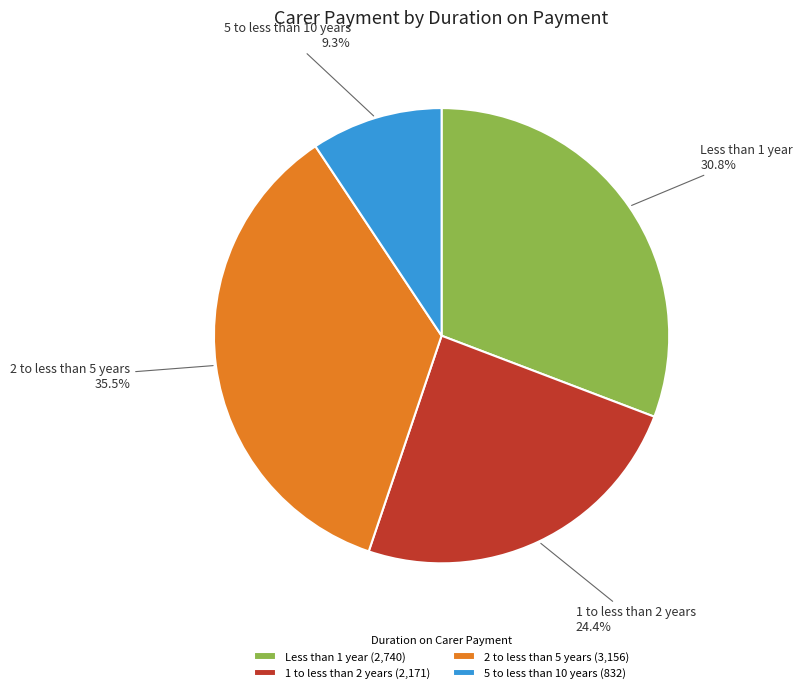

Count the number of slices in the pie.

4